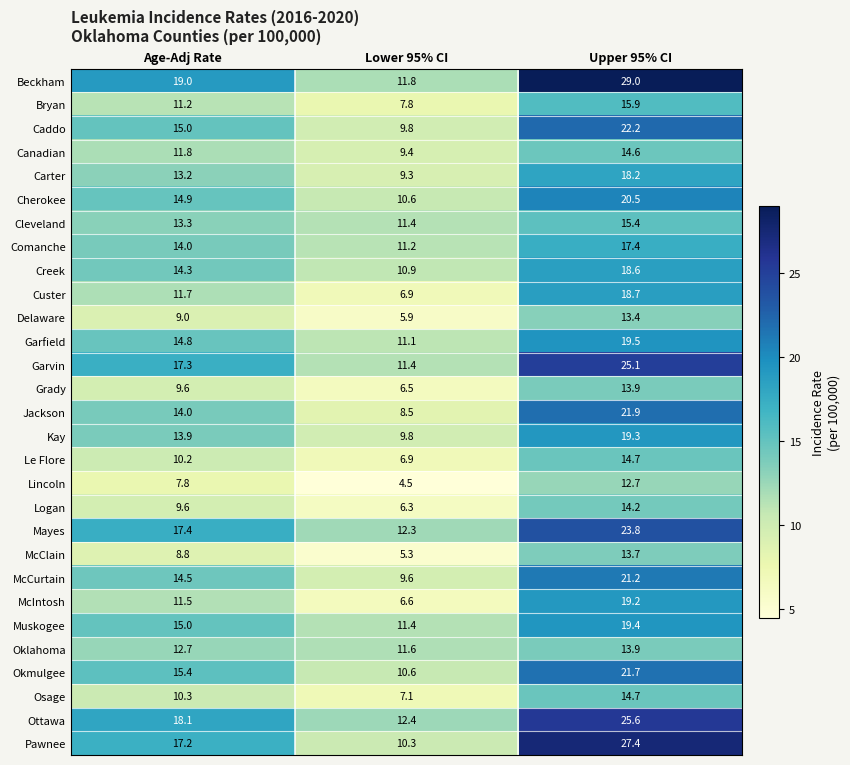

At which label does Okmulgee first exceed 15?

Age-Adj Rate